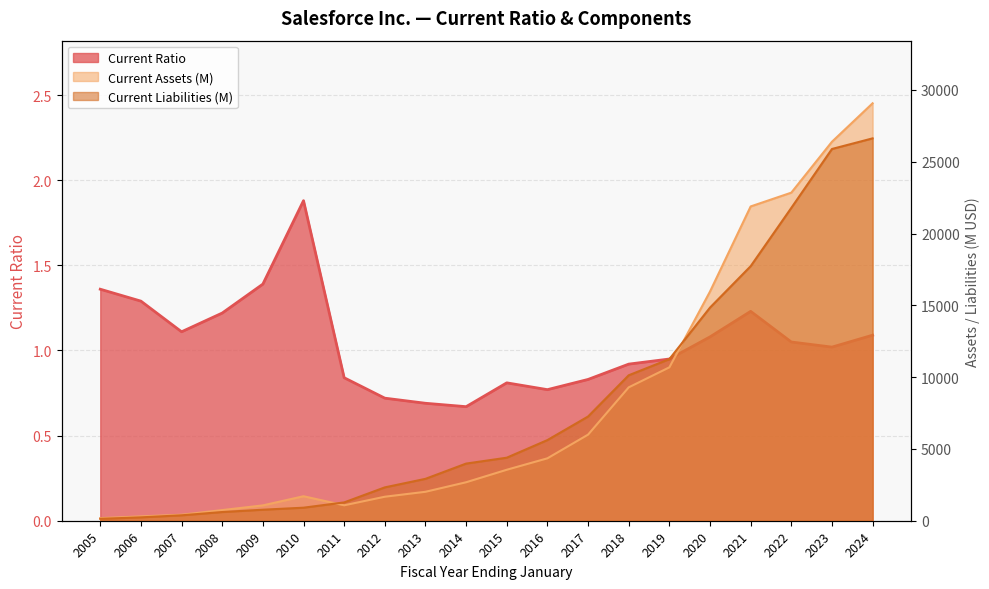

Where does the Current Ratio series first go above 1?

2005